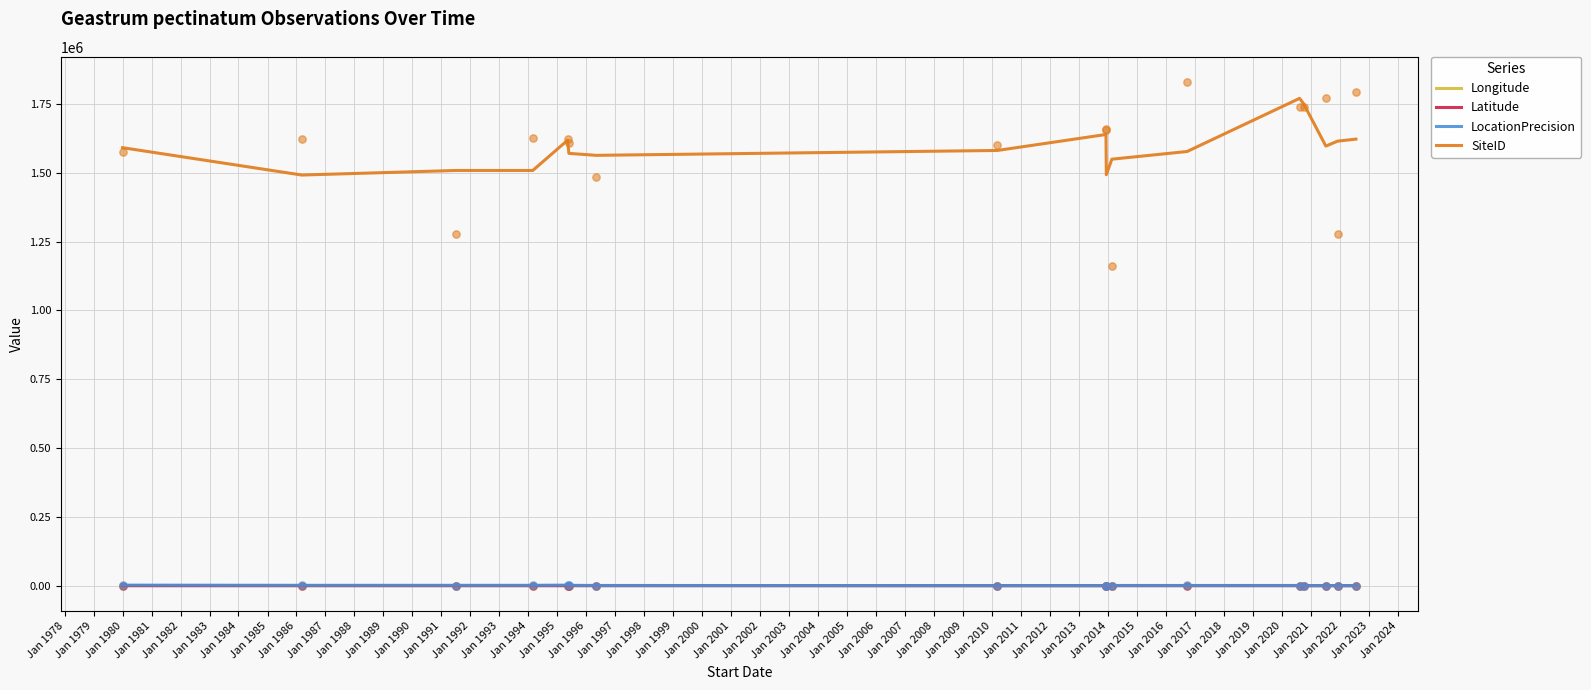

Which series contains the highest Y value?

SiteID